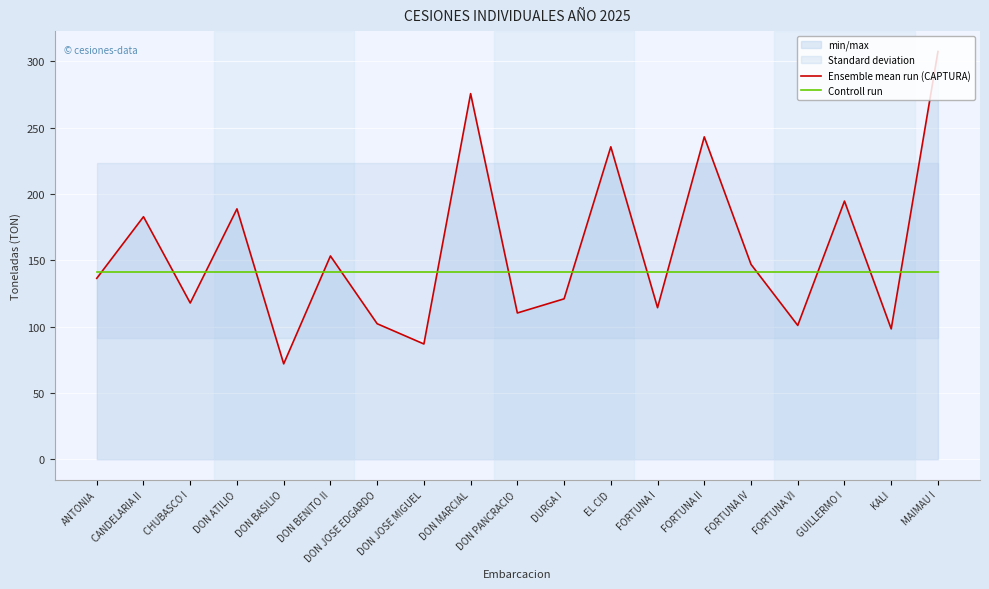

At which category does Ensemble mean run (CAPTURA) reach its first local valley?

CHUBASCO I